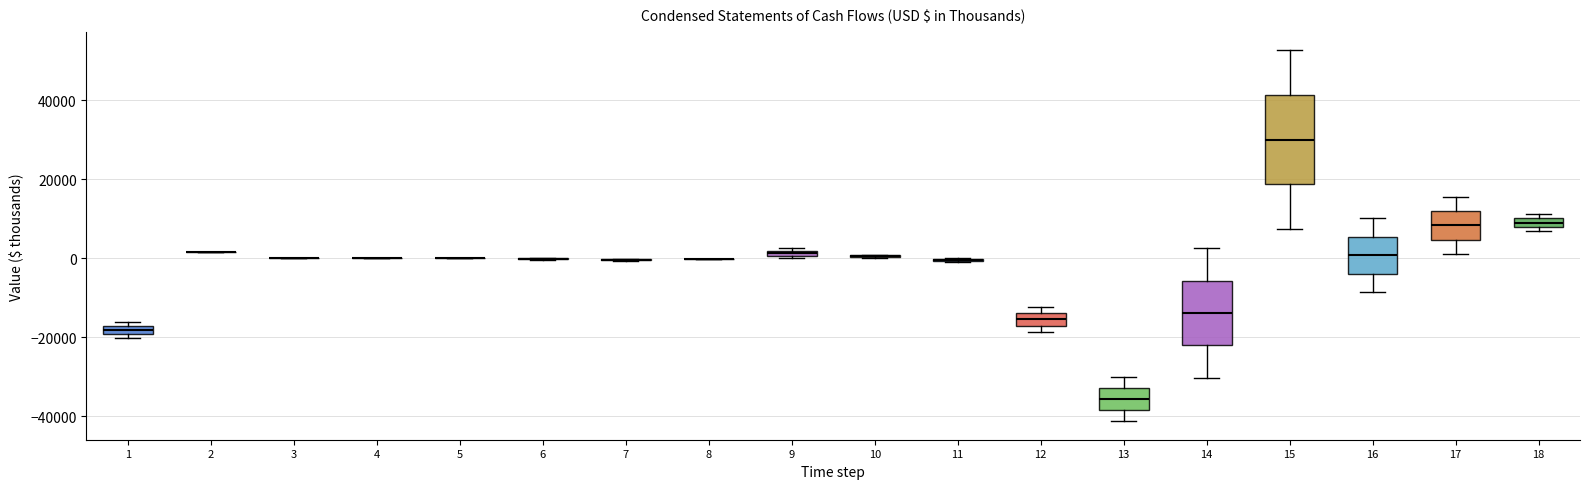

Comparing the boxes themselves (not the whiskers), which one is the tallest?

15